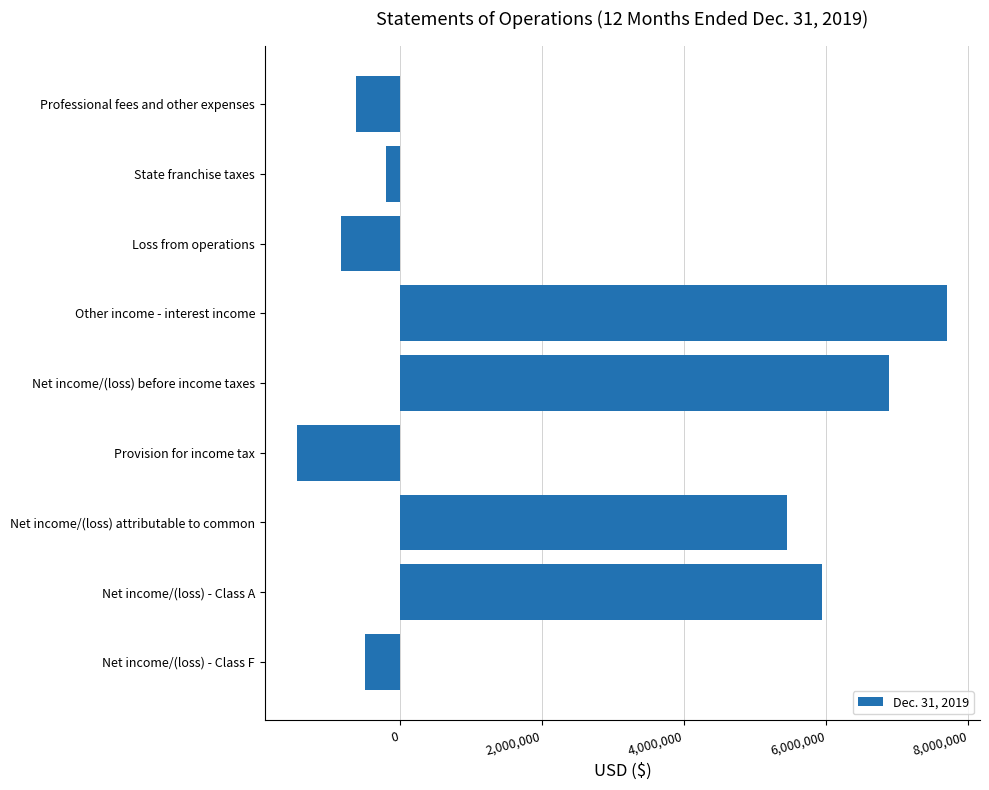

Which label corresponds to the smallest value in the chart?

Provision for income tax